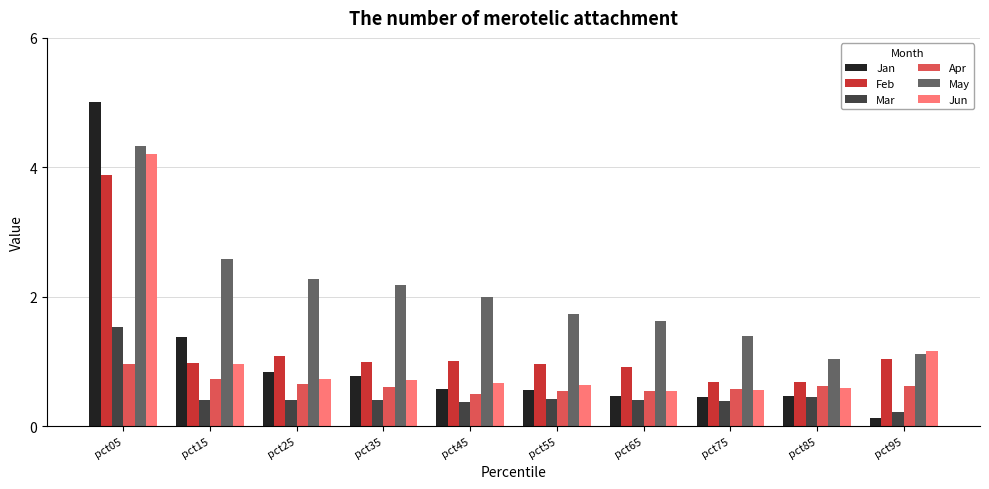

Which series changed the most between pct05 and pct35?

Jan